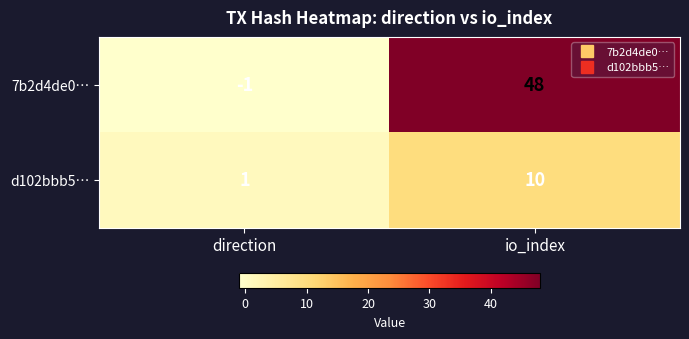

Reading right to left, what are all the values shown in this chart?

7b2d4de0…: io_index=48	direction=-1
d102bbb5…: io_index=10	direction=1